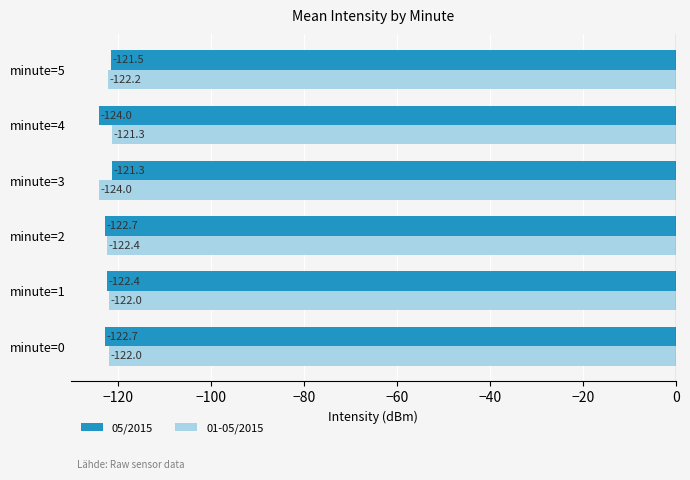

What is the greatest value displayed?

-121.3